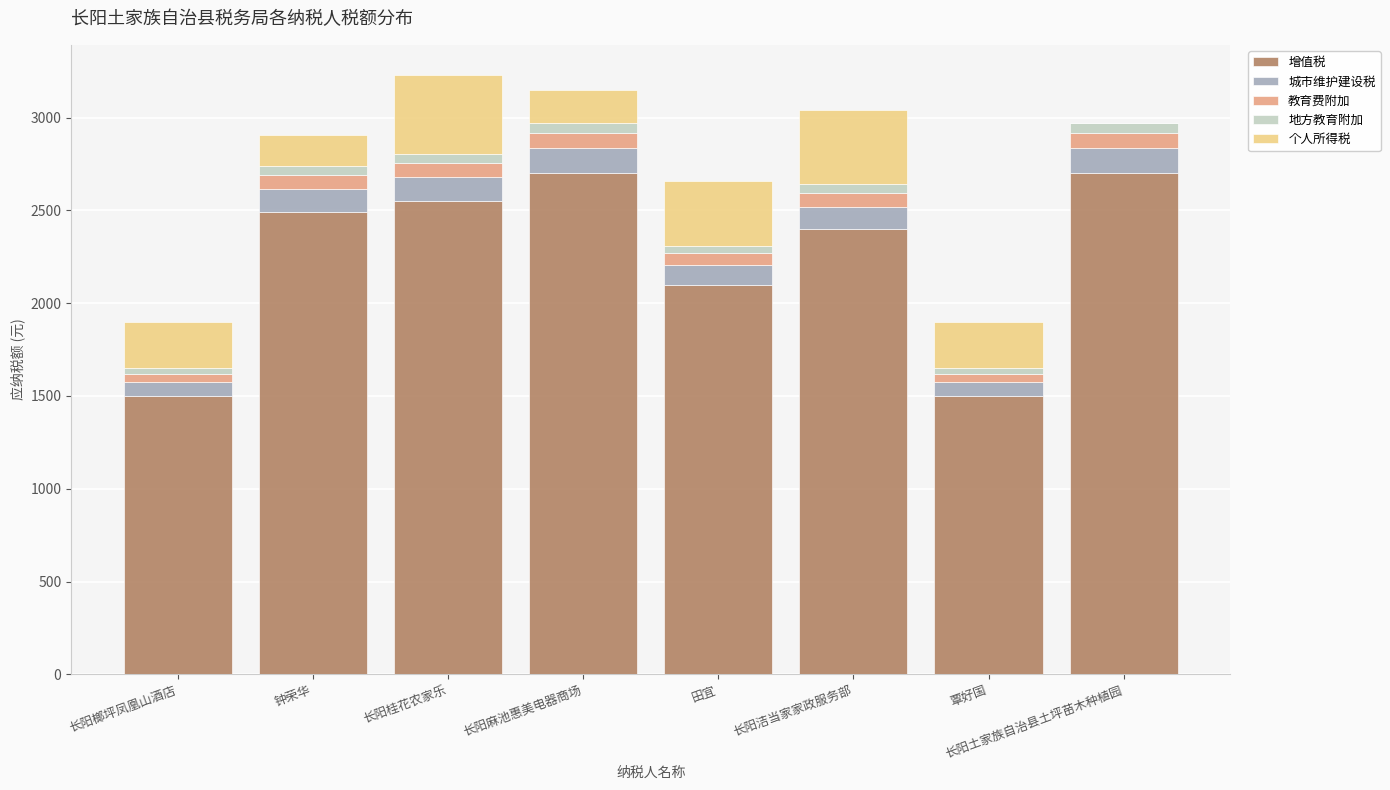

The value of 增值税 at 覃好国 is 500.6. True or false?

False